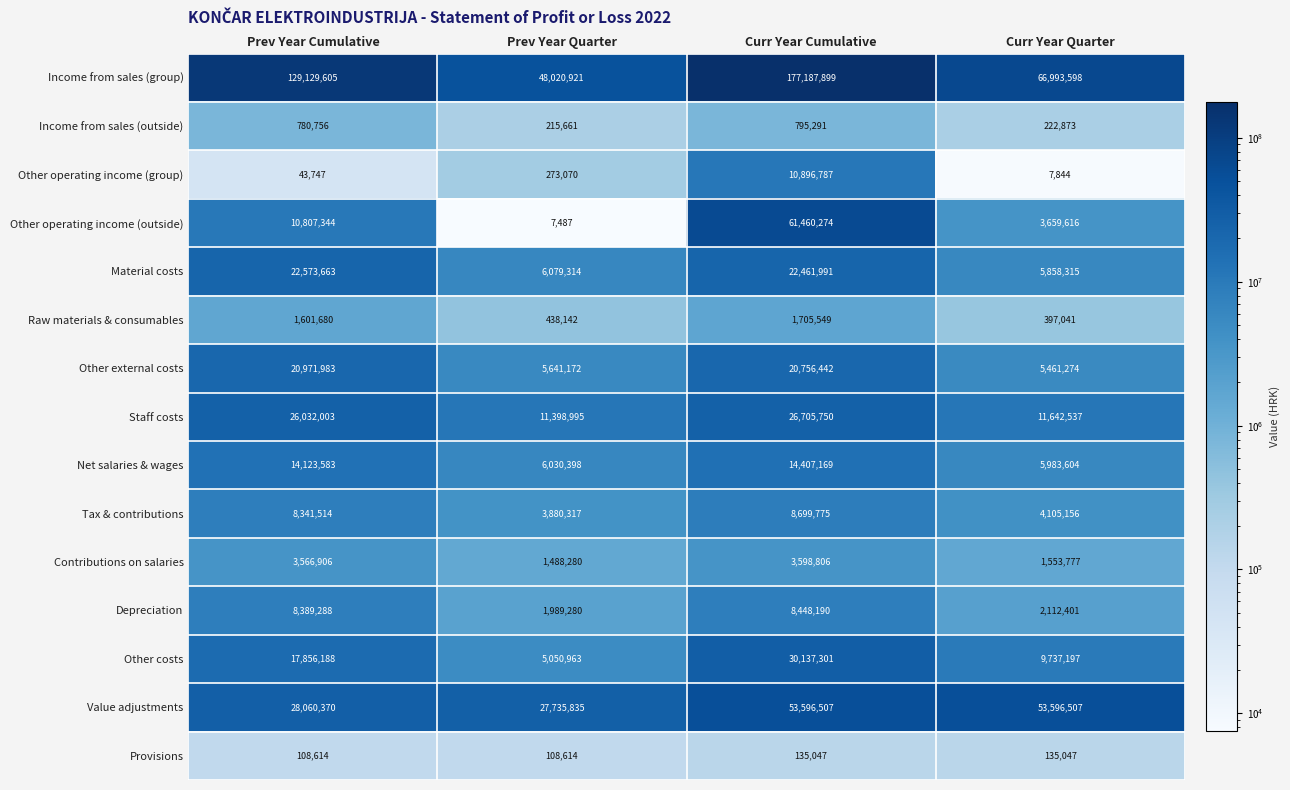

What is the greatest value displayed?

177187899